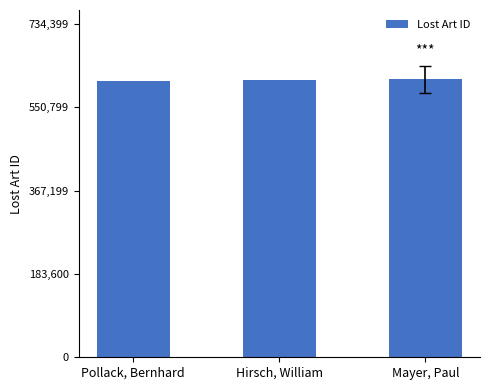

What is the label of the 1st bar from the left?

Pollack, Bernhard